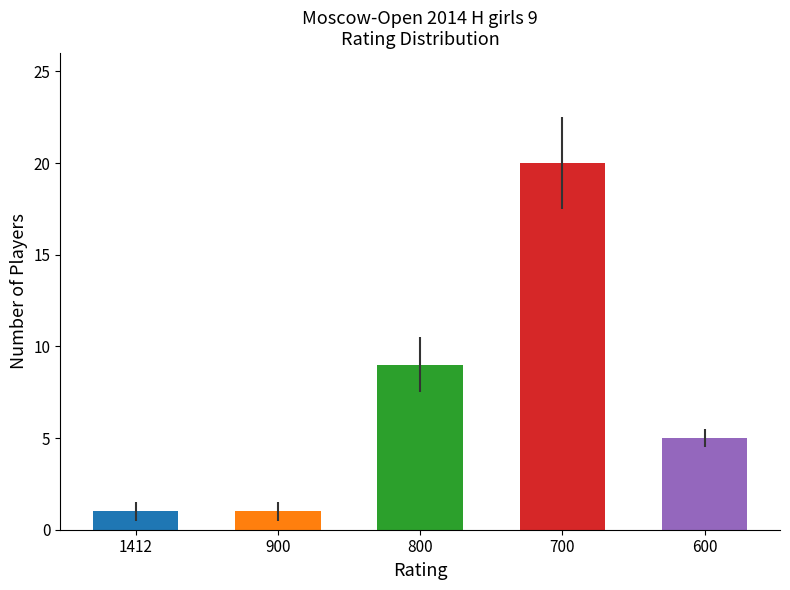

Count the number of categories in the chart.

5